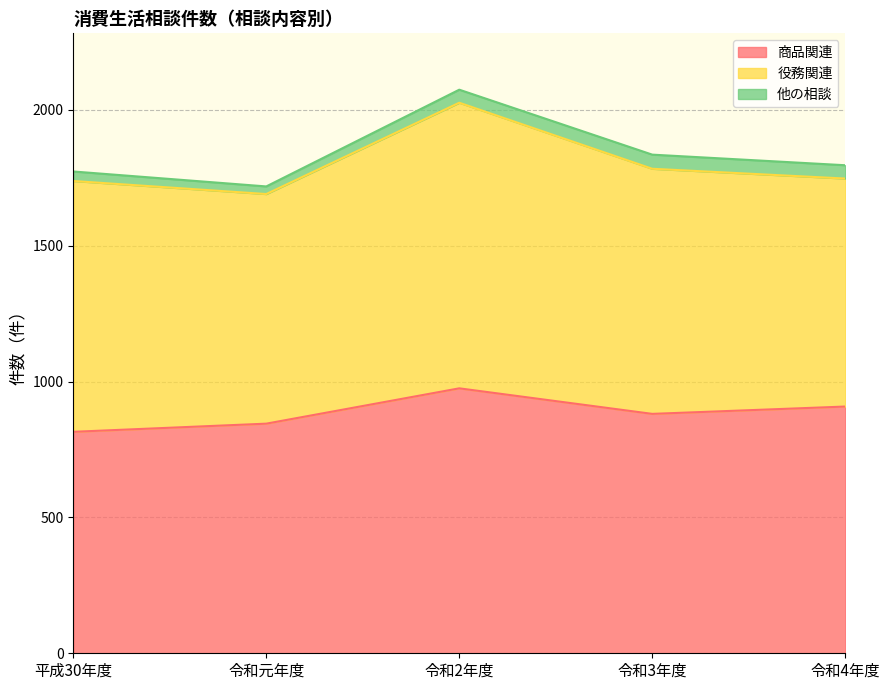

The 商品関連 series shows 908 at 令和4年度. True or false?

True